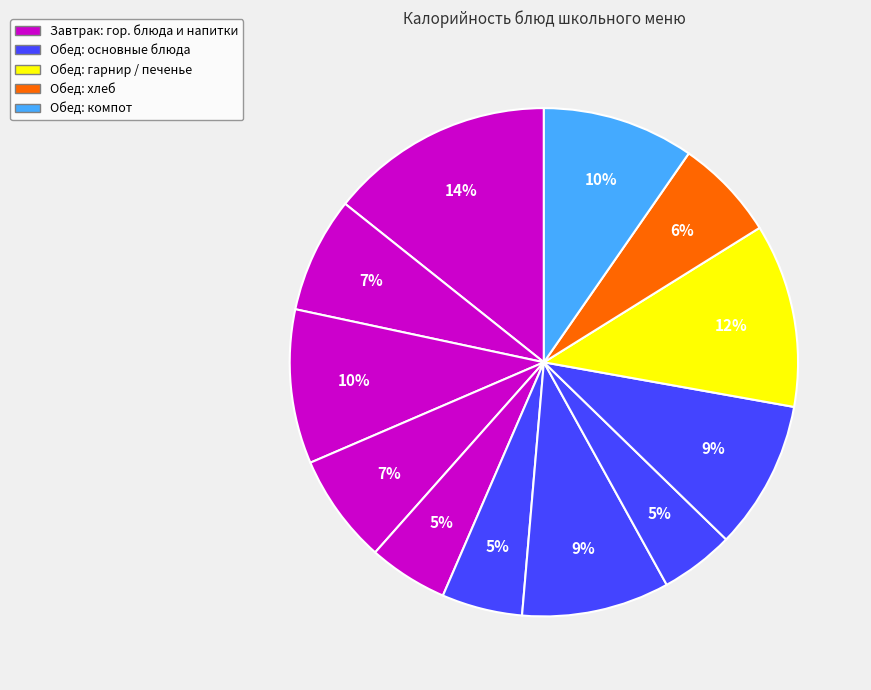

How many slices are in this pie chart?

12